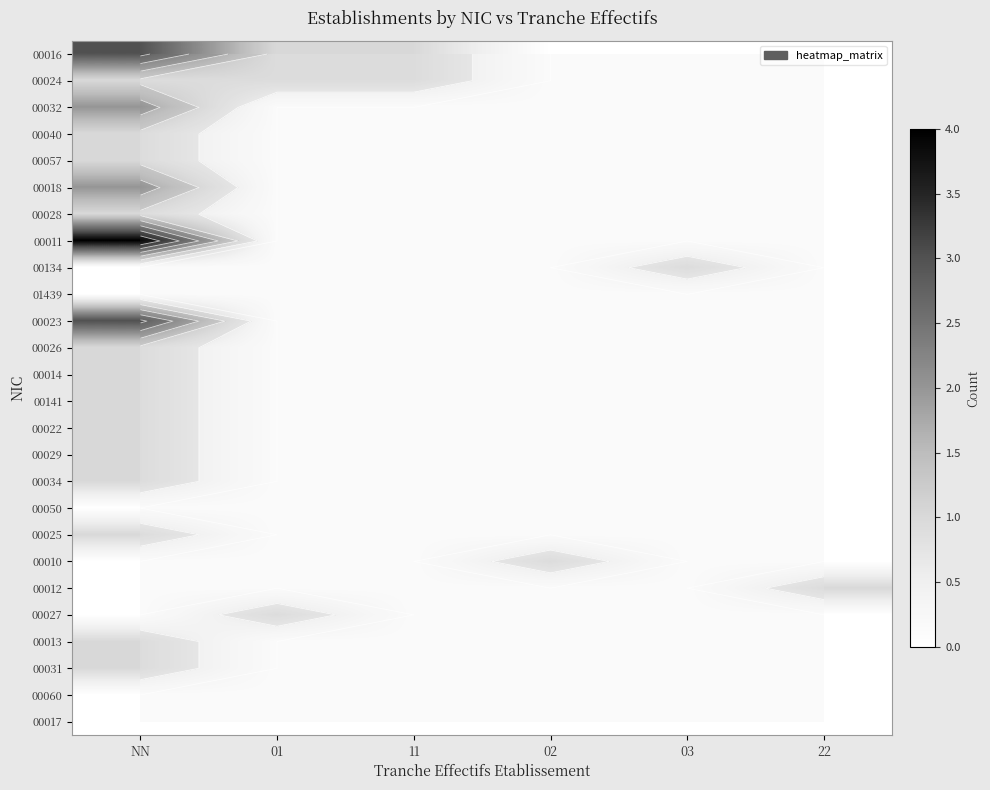

Rank the series at NN from highest to lowest value.

00011, 00016, 00023, 00032, 00018, 00024, 00040, 00057, 00028, 00026, 00014, 00141, 00022, 00029, 00034, 00025, 00013, 00031, 00134, 01439, 00050, 00010, 00012, 00027, 00060, 00017